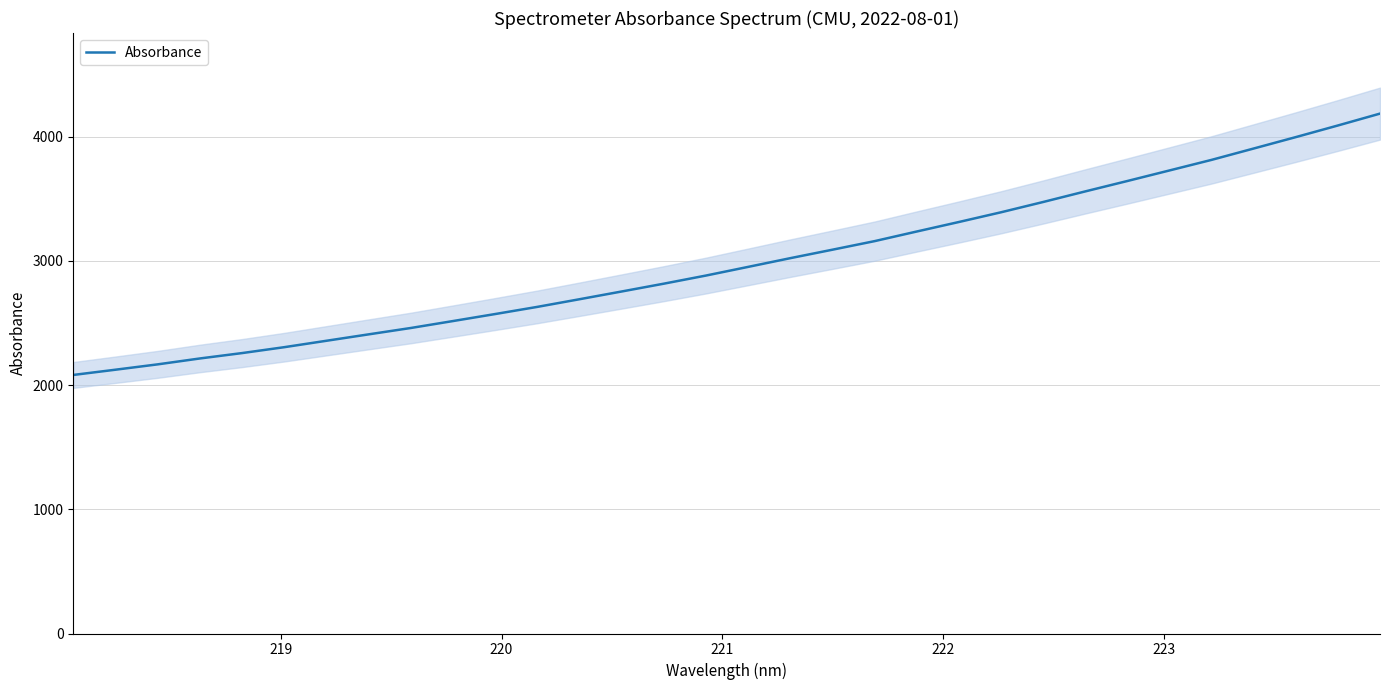

What is the maximum value for Absorbance?

4186.4